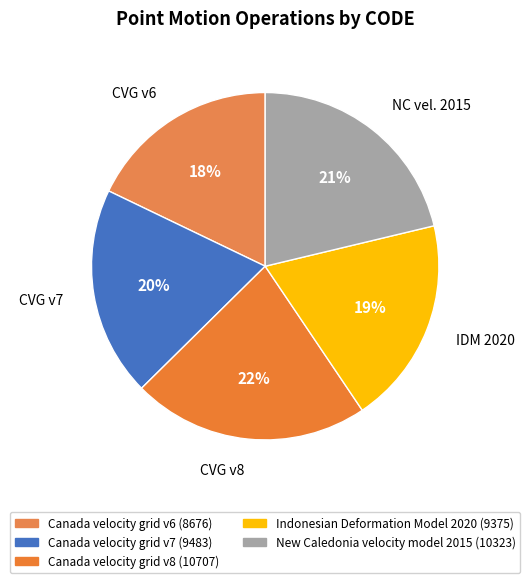

Is there any slice that represents more than half of the pie?

No